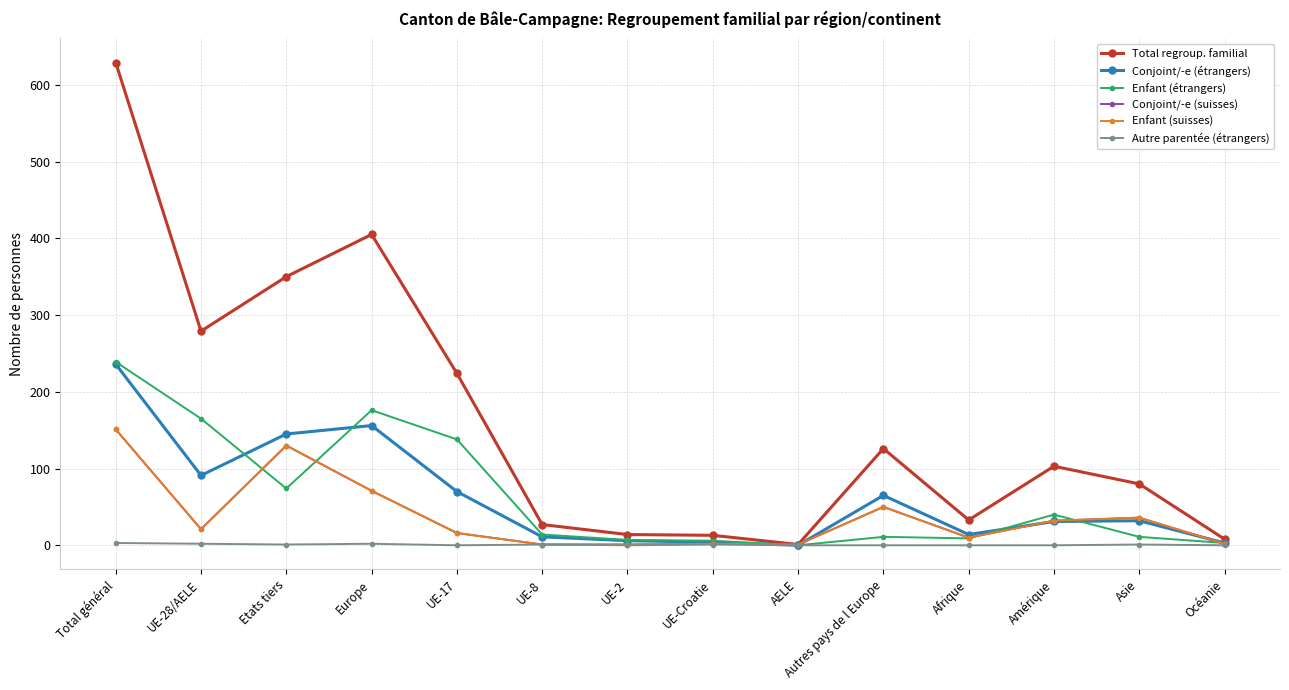

At how many categories does at least one series exceed 172?

5